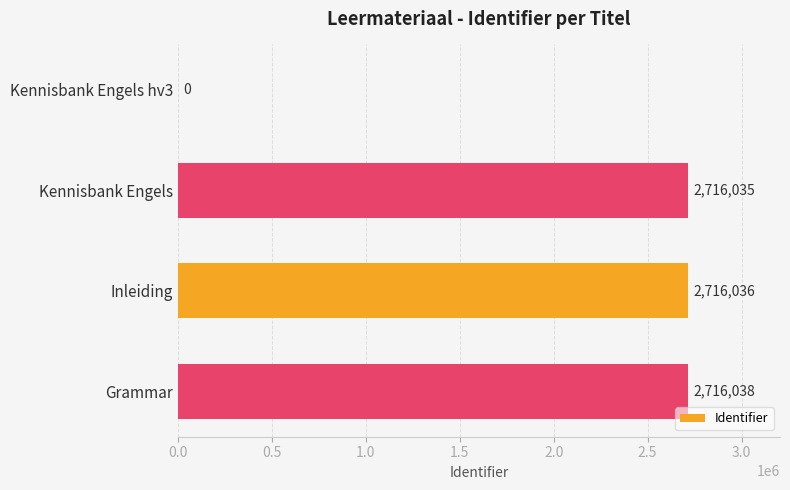

Reading top to bottom, transcribe all the data shown in this chart.

Kennisbank Engels hv3=0	Kennisbank Engels=2716035	Inleiding=2716036	Grammar=2716038